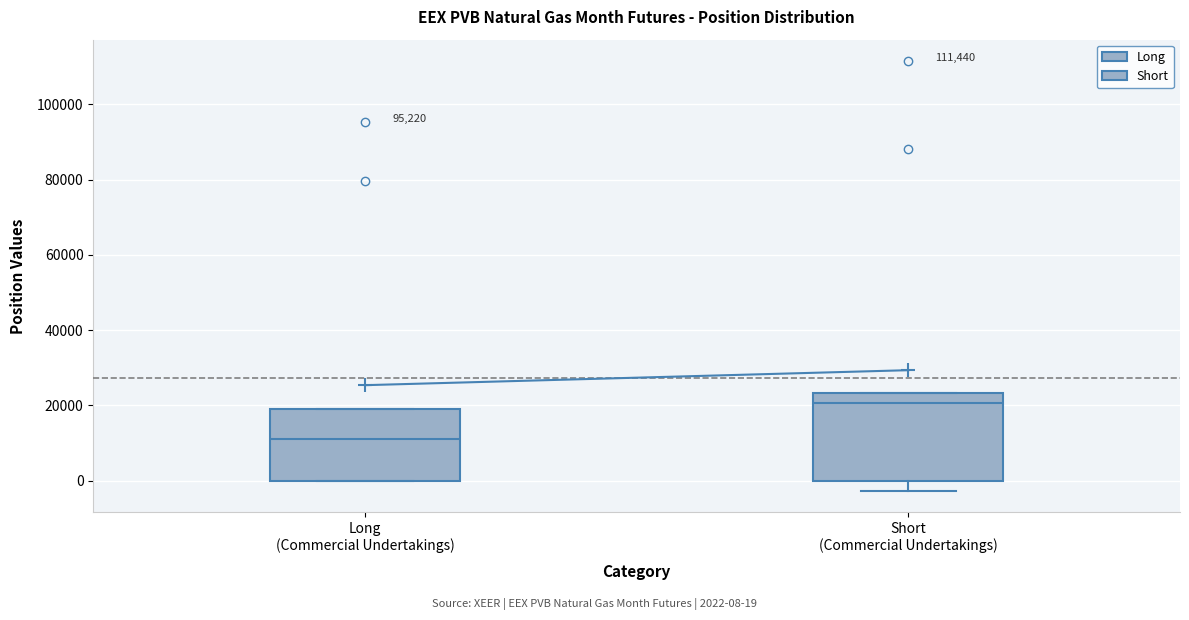

Where is the upper edge of the box for Long (Commercial Undertakings) on the y-axis? The values are not printed on the chart, so give them approximately, as read against the axis.

18000